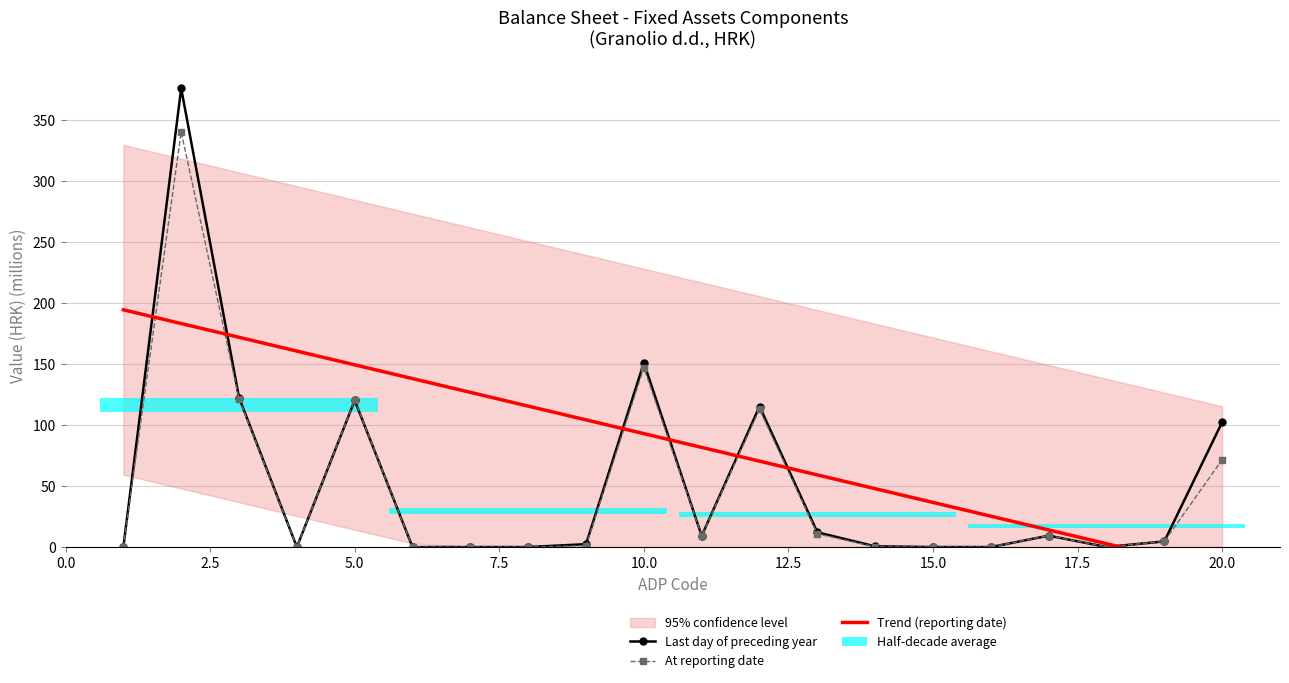

At which label is At reporting date closest to 170?

10.0